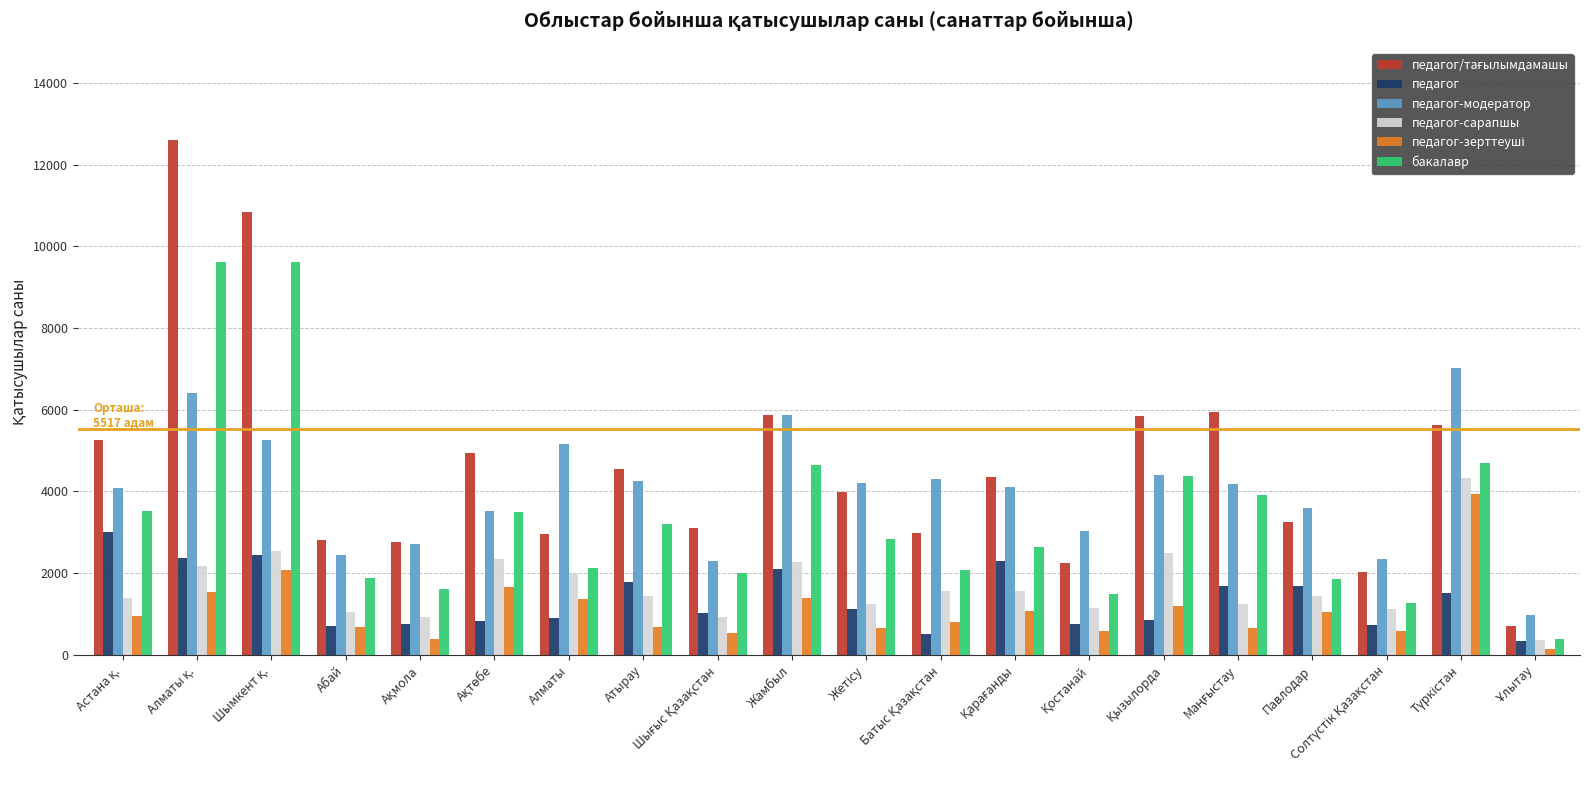

What is the greatest value displayed?

12592